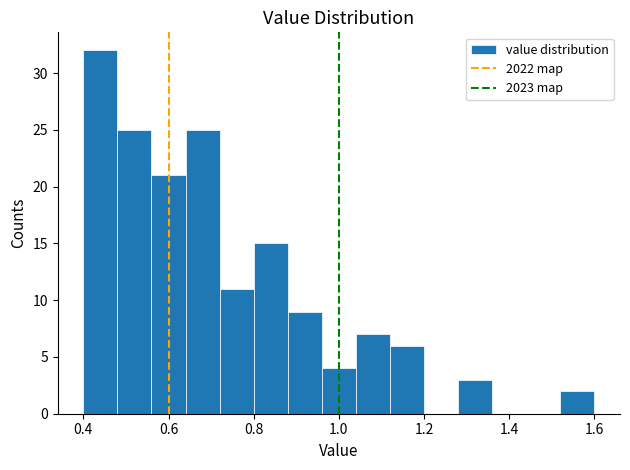

Reading left to right, list every bar in this chart as the range it spans on the x-axis followed by its height. The values are not printed on the chart, so give them approximately, as read against the axis.

0.40 to 0.48: 32
0.48 to 0.56: 25
0.56 to 0.64: 21
0.64 to 0.72: 25
0.72 to 0.80: 11
0.80 to 0.88: 15
0.88 to 0.96: 9
0.96 to 1.04: 4
1.04 to 1.12: 7
1.12 to 1.20: 6
1.20 to 1.28: 0
1.28 to 1.36: 3
1.36 to 1.44: 0
1.44 to 1.52: 0
1.52 to 1.60: 2